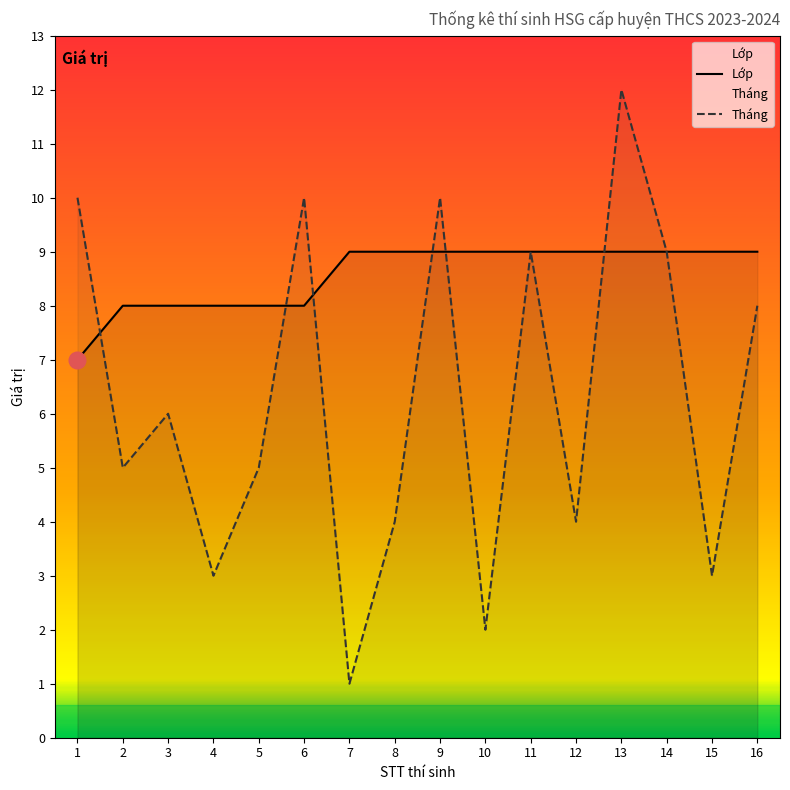

At how many categories does at least one series exceed 4?

16